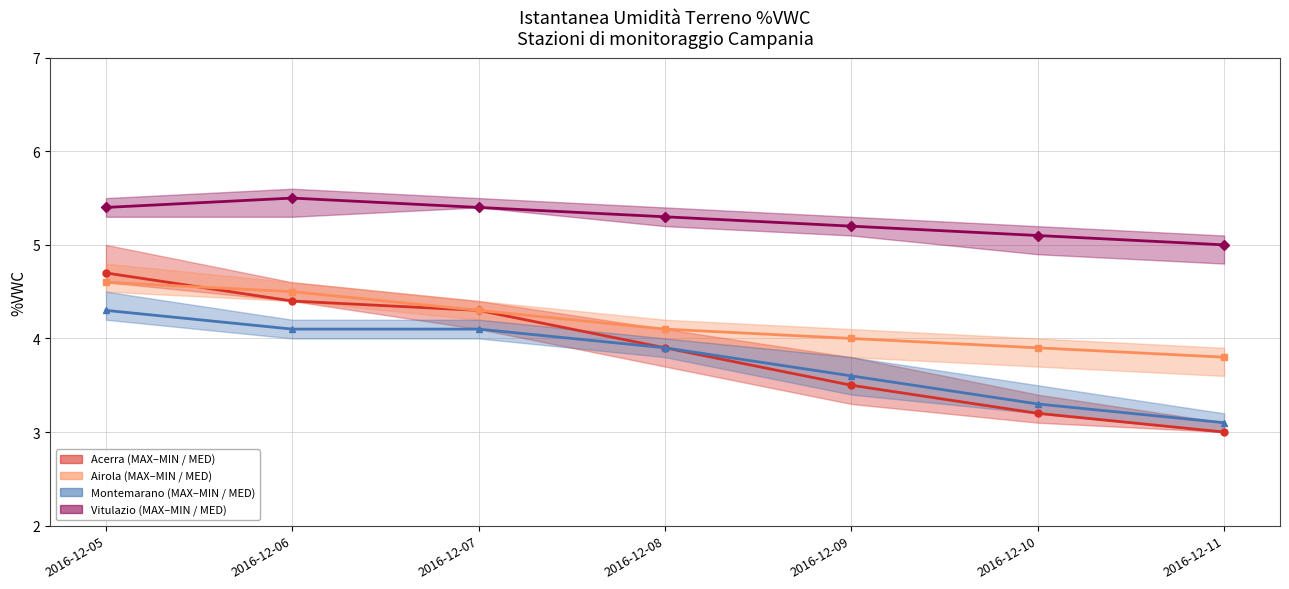

What is the difference between the maximum and second lowest values in the Airola MED series?

0.7